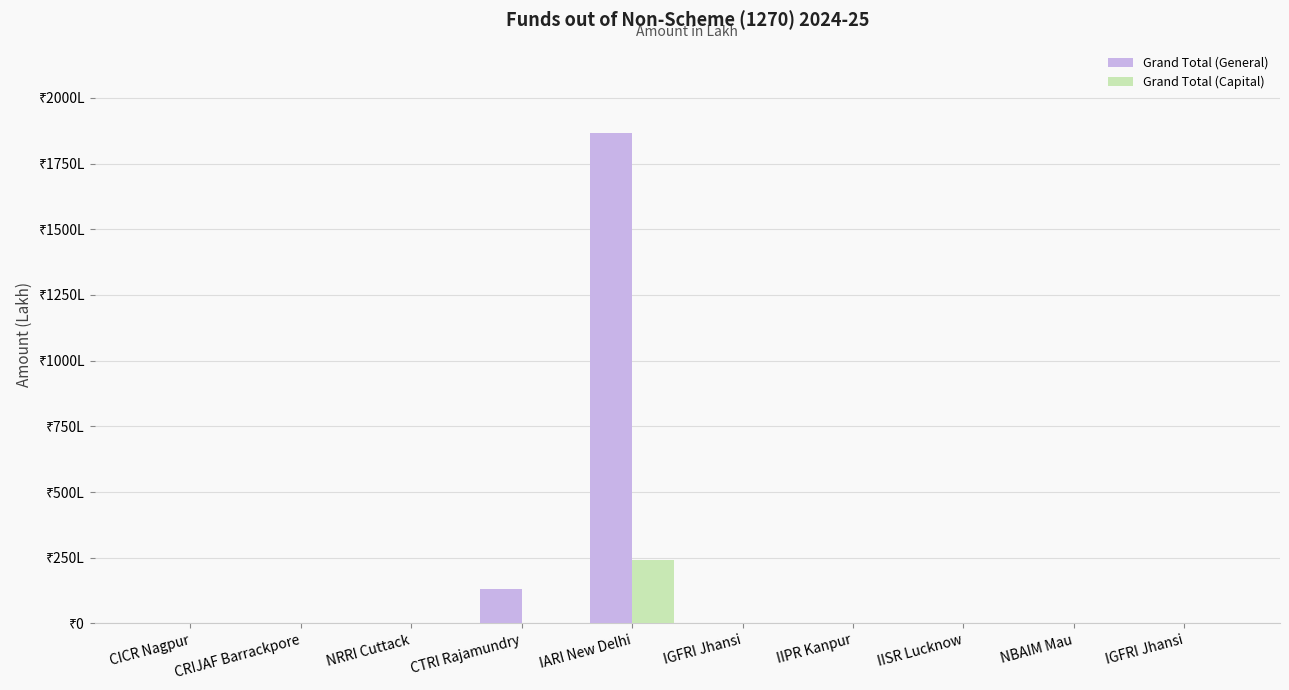

Which series has the largest total across all categories?

Grand Total (General)